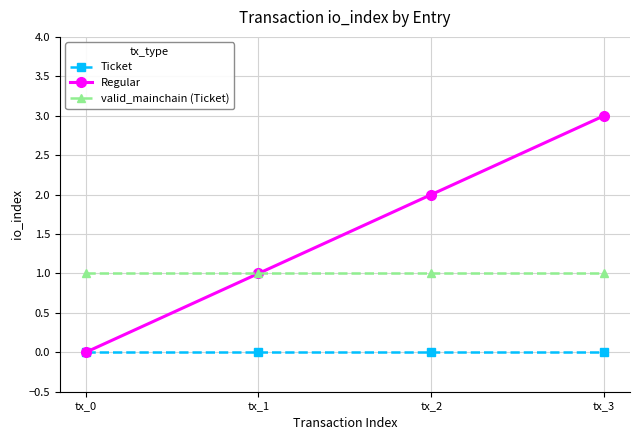

True or false: Ticket has more than 2 interior local peaks.

False